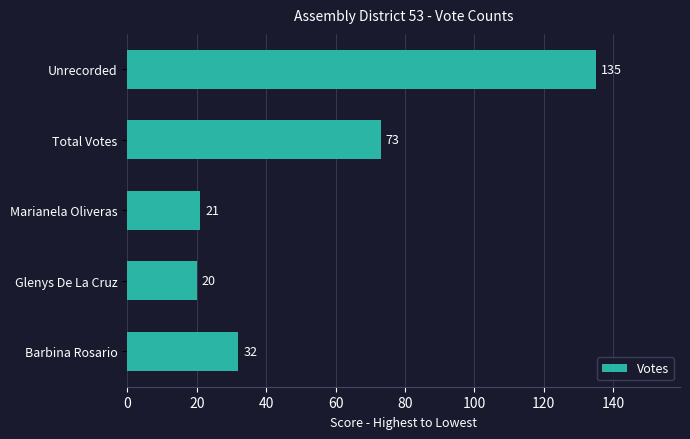

What is the ratio of the value at Total Votes to the value at Unrecorded?

0.5